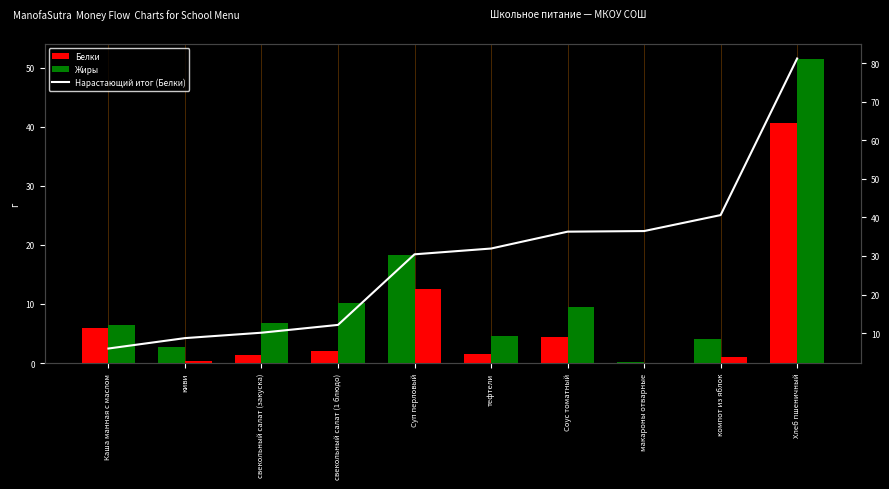

Which has a higher value, тефтели or компот из яблок?

компот из яблок